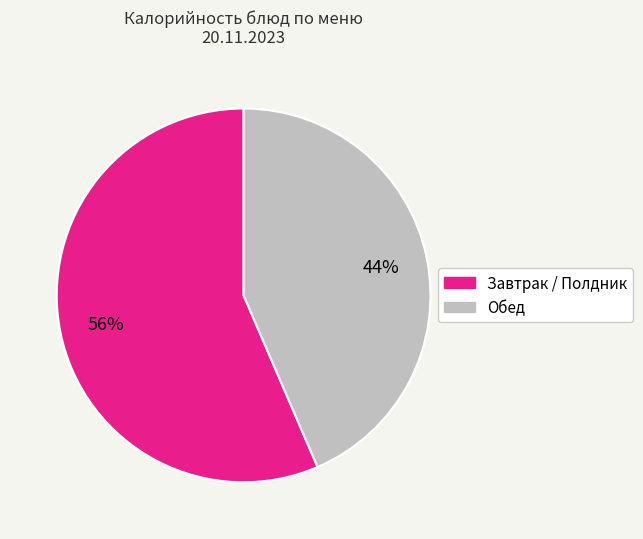

Between Обед and Завтрак / Полдник, which is larger?

Завтрак / Полдник